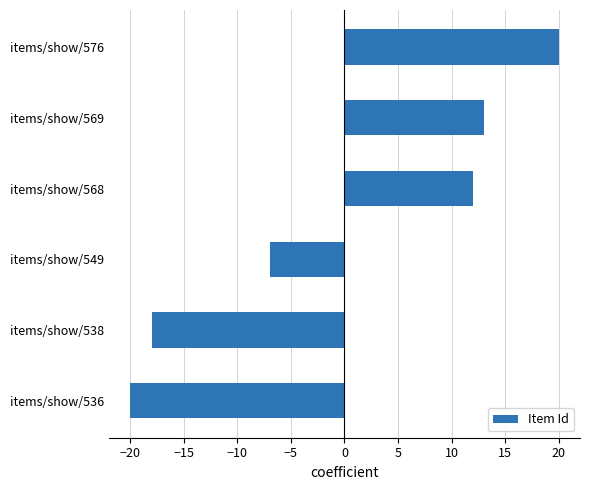

Where is the data nearest to the value 0?

items/show/549